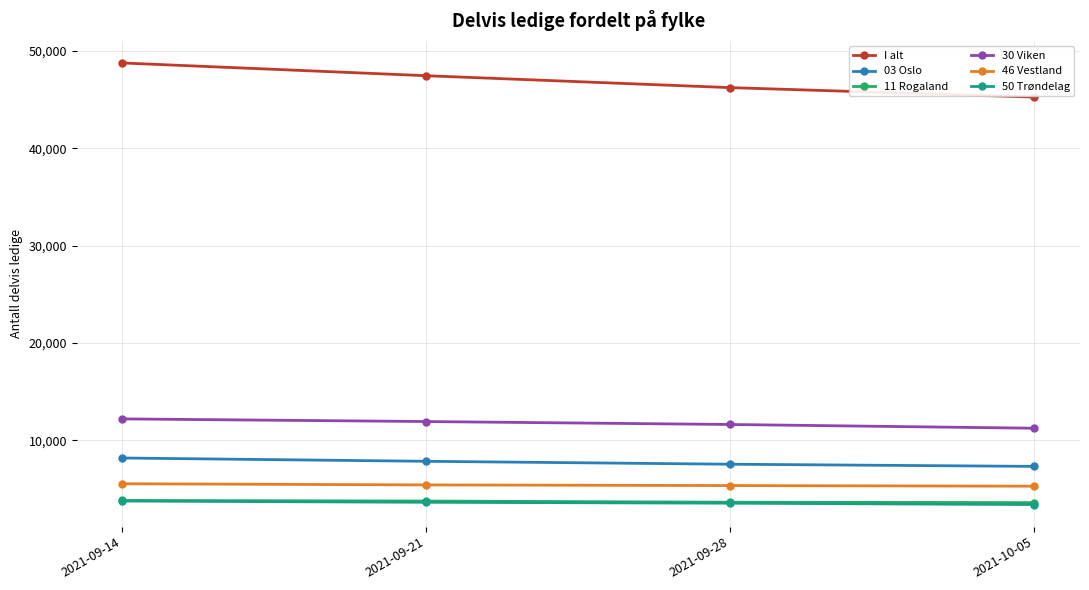

What is the approximate value of 11 Rogaland at 2021-09-28?

3635